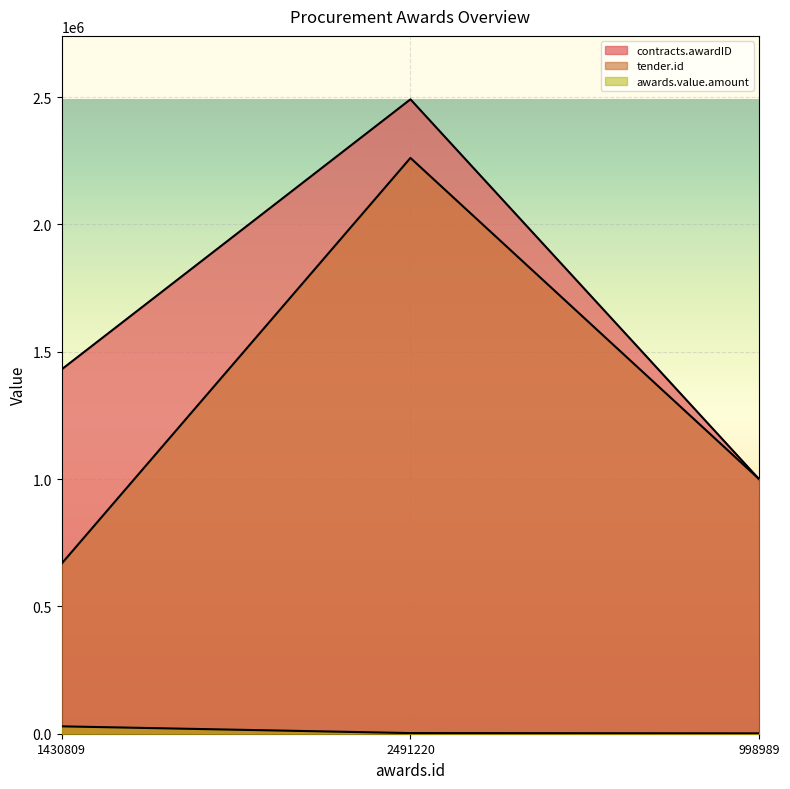

List the series in order of their peak value, highest first.

contracts.awardID, tender.id, awards.value.amount